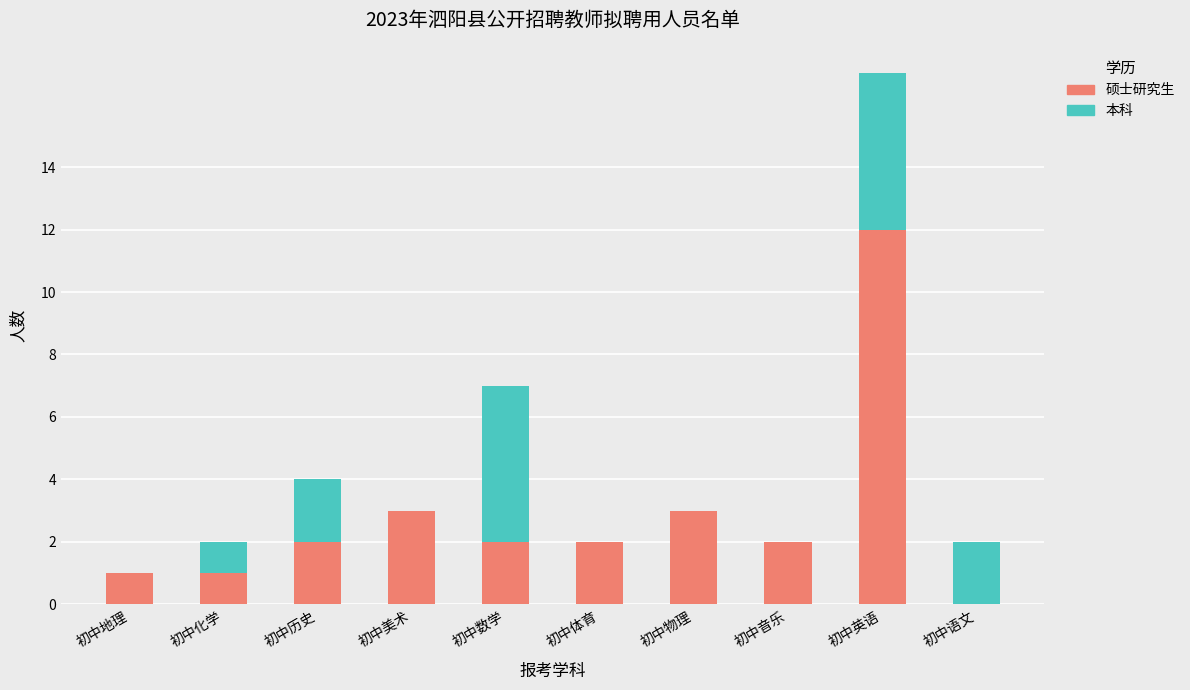

Reading left to right, what are the values for 硕士研究生?

初中地理=1	初中化学=1	初中历史=2	初中美术=3	初中数学=2	初中体育=2	初中物理=3	初中音乐=2	初中英语=12	初中语文=0